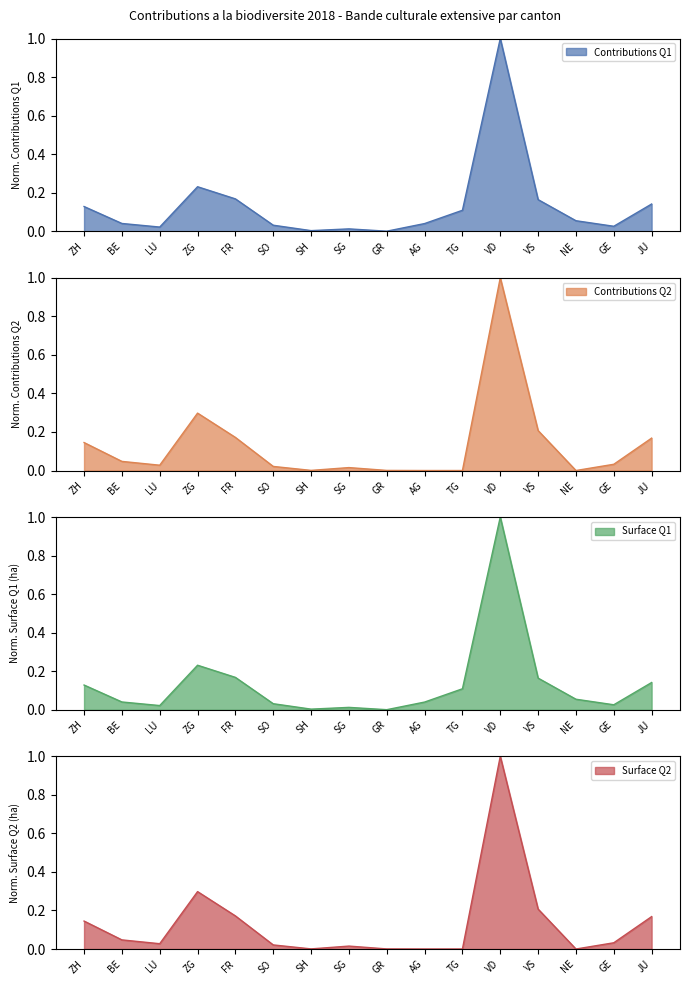

Is it true that Surface Q2 equals 1.0 at VD?

True